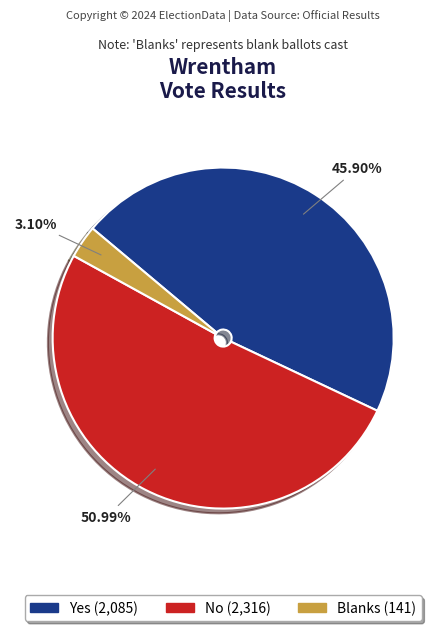

Is there a majority slice in this chart?

Yes